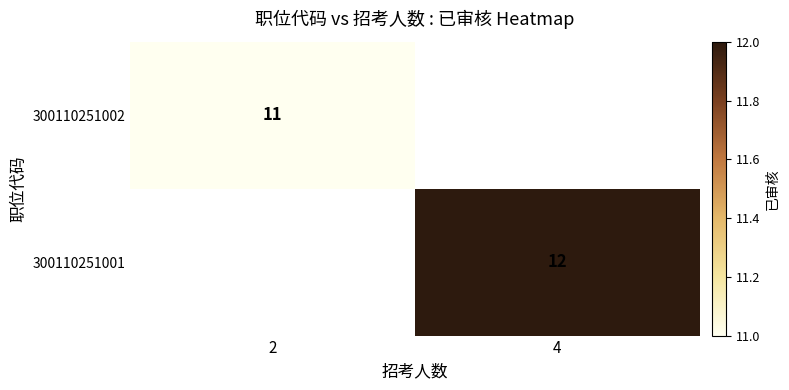

Is it true that 300110251002 equals 11 at 2?

True